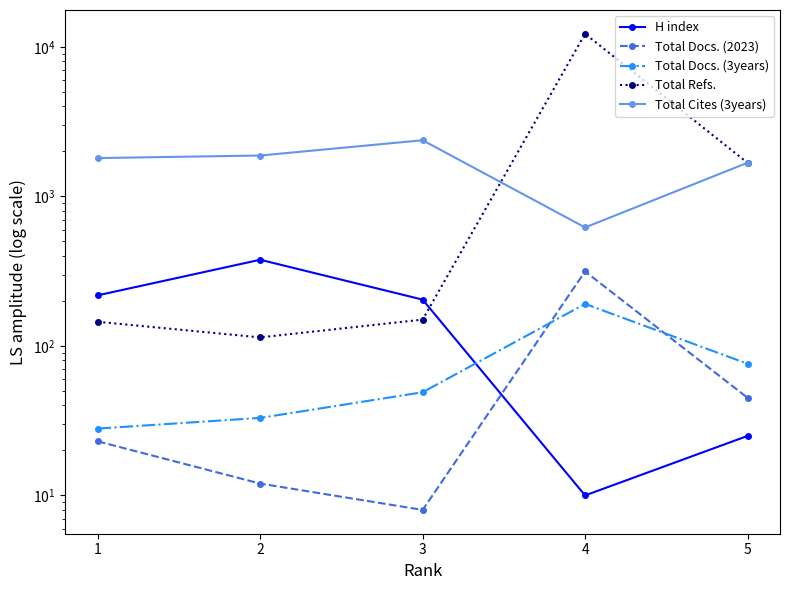

Which series changed the most between 2 and 4?

Total Refs.